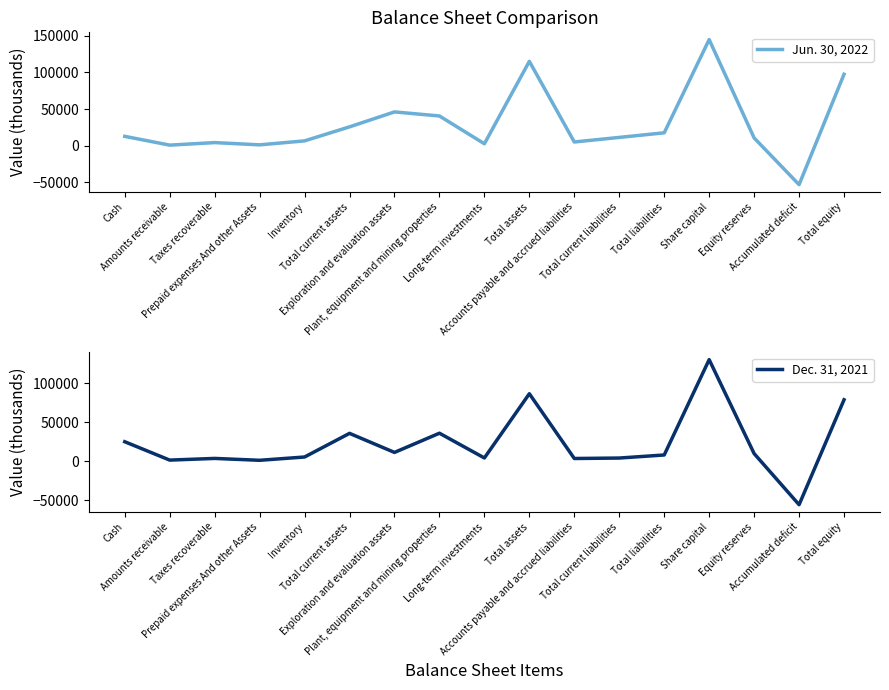

The Dec. 31, 2021 series shows 62303 at Plant, equipment and mining properties. True or false?

False